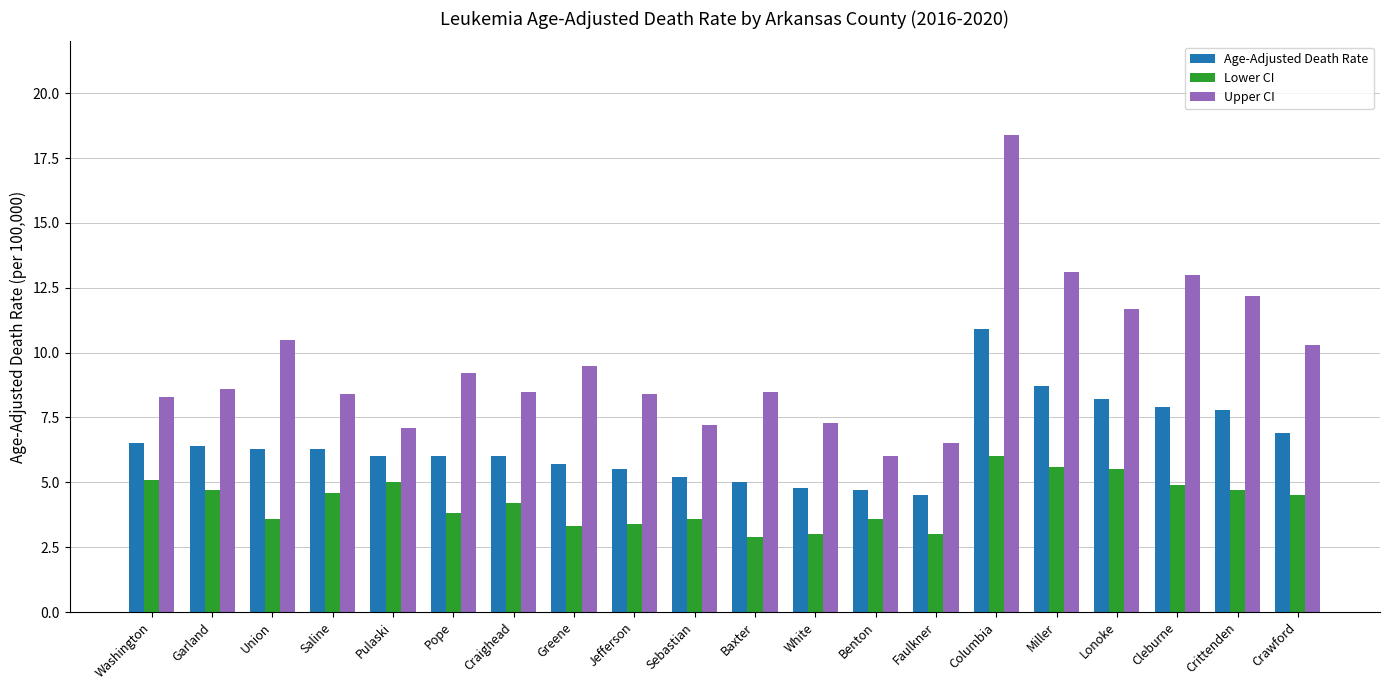

What is the smallest value displayed?

2.9